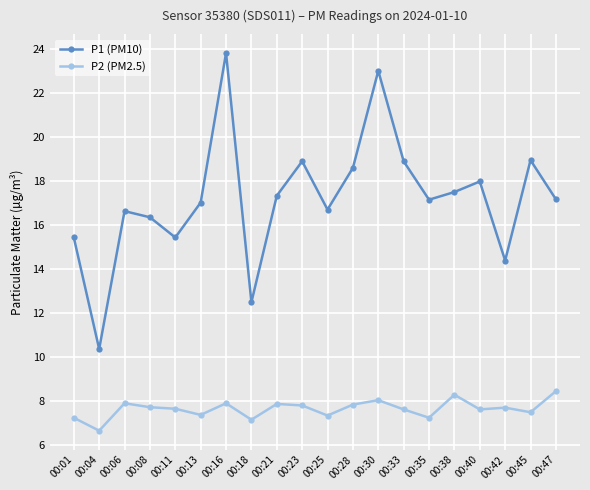

True or false: P2 (PM2.5) has a value of 7.6 at 00:40.

True